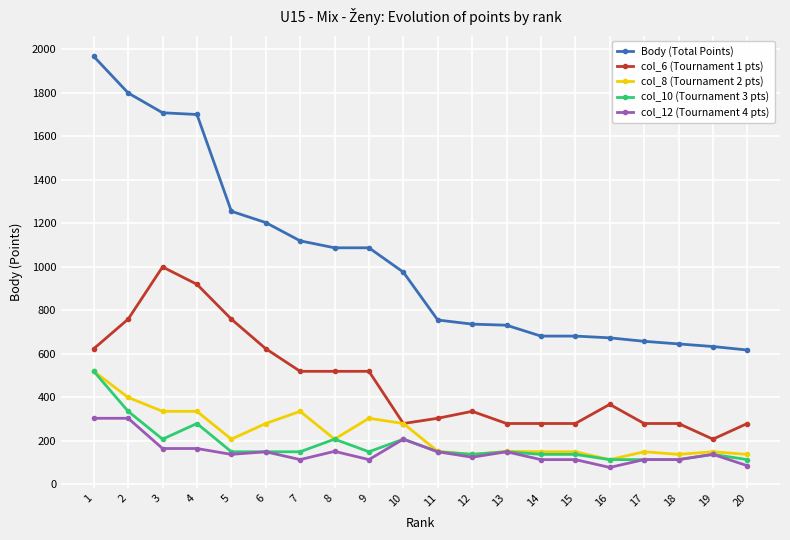

What is the value of the col_12 (Tournament 4 pts) point at the 10th from the left?

208